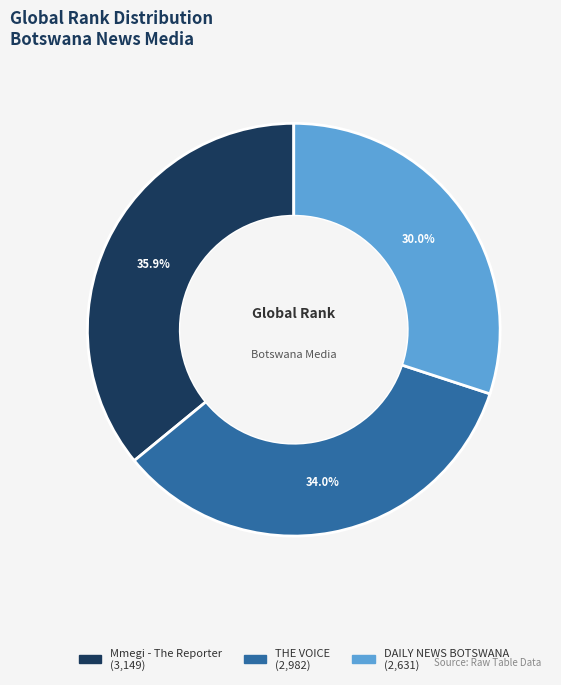

Combined, do Mmegi - The Reporter and DAILY NEWS BOTSWANA account for over 50%?

Yes